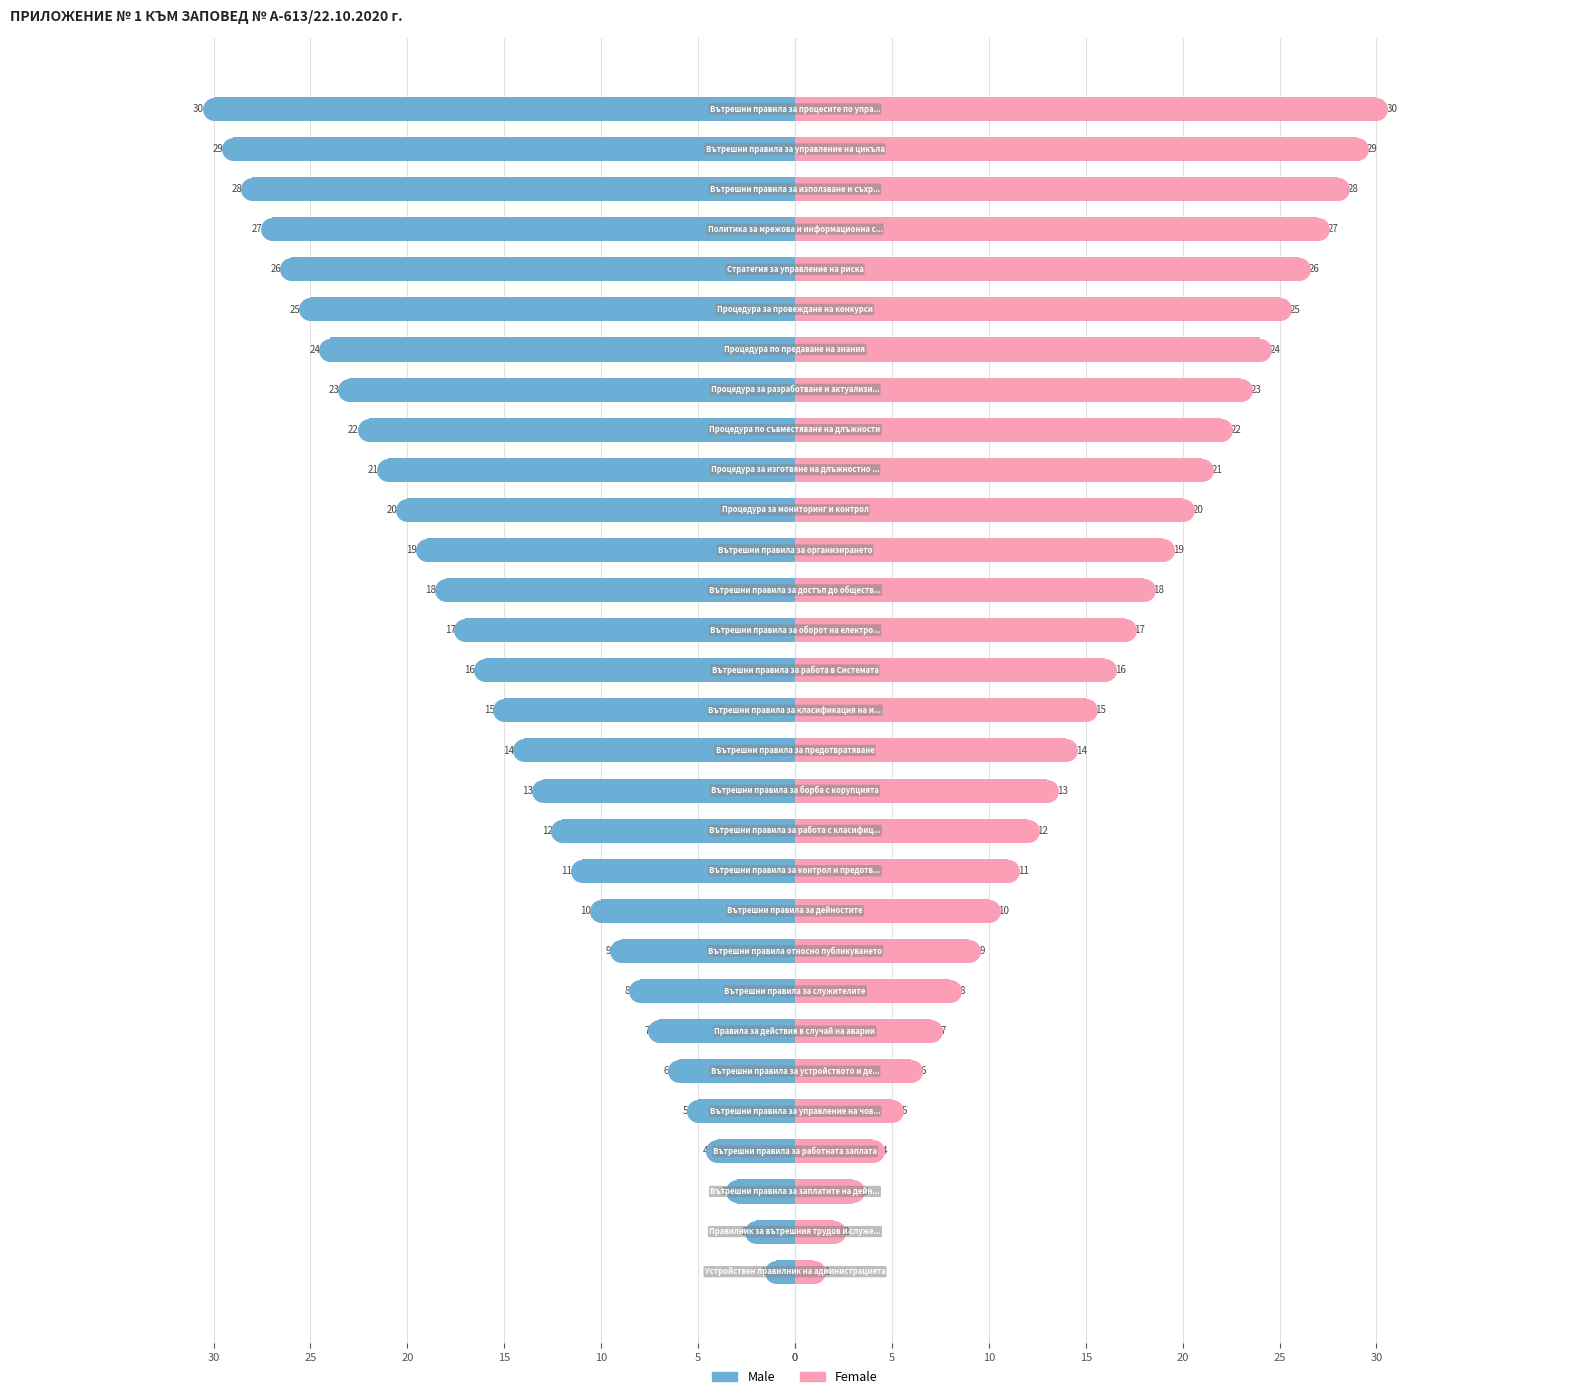

Is the value of Male at 25 greater than the value of Female at 16?

No